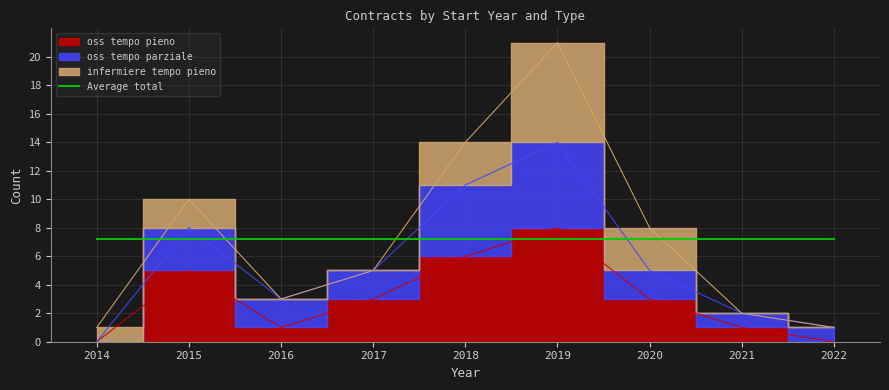

Between 2017 and 2016, which is larger?

2017